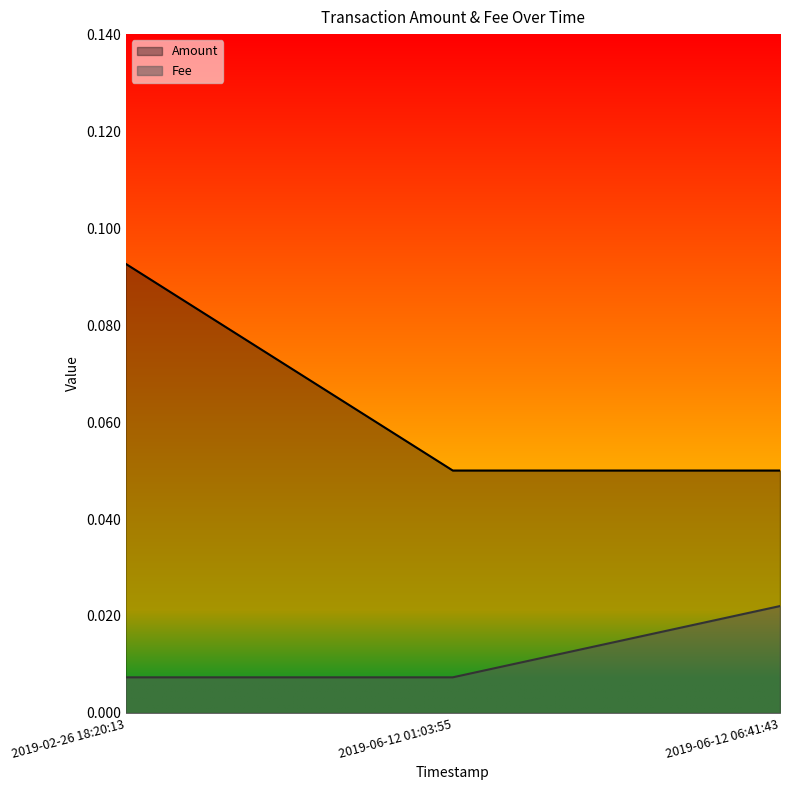

Reading right to left, transcribe all the data shown in this chart.

Amount: 2019-06-12 06:41:43=0.1	2019-06-12 01:03:55=0.1	2019-02-26 18:20:13=0.1
Fee: 2019-06-12 06:41:43=0.0	2019-06-12 01:03:55=0.0	2019-02-26 18:20:13=0.0